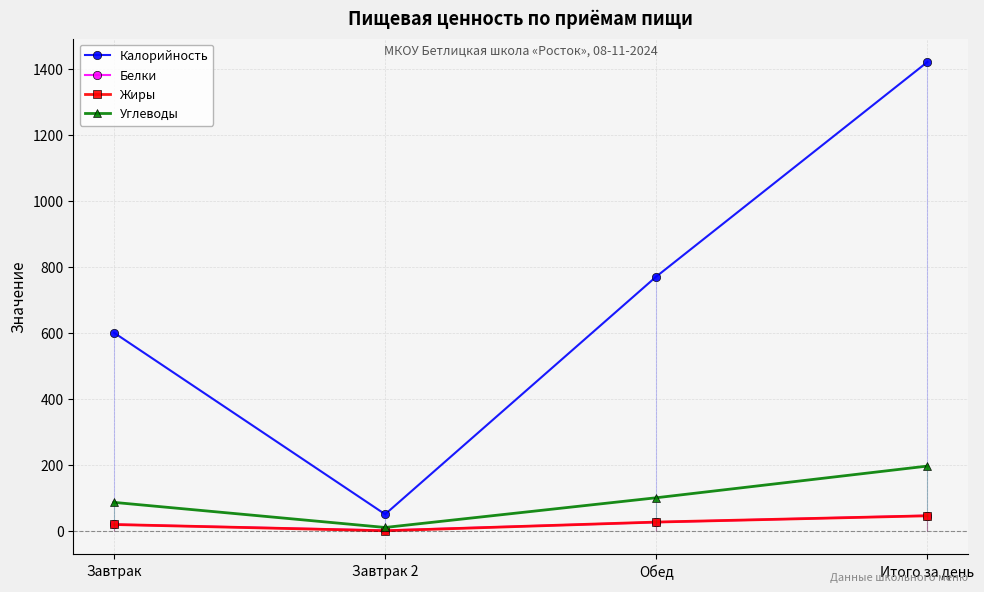

Rank the series at Обед from lowest to highest value.

Белки, Жиры, Углеводы, Калорийность